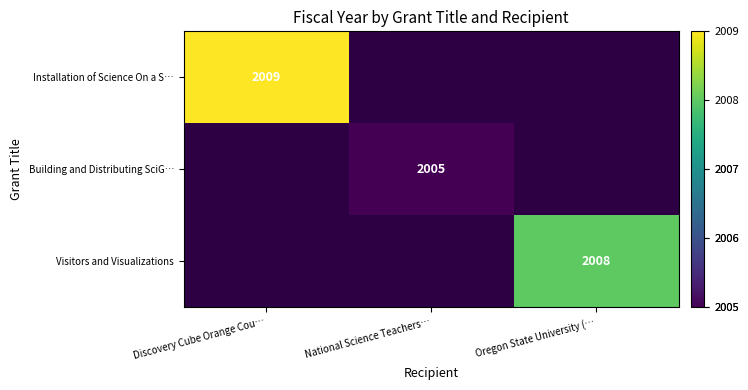

Is the value of Building and Distributing SciG… at National Science Teachers… greater than the value of Installation of Science On a S… at Discovery Cube Orange Cou…?

No